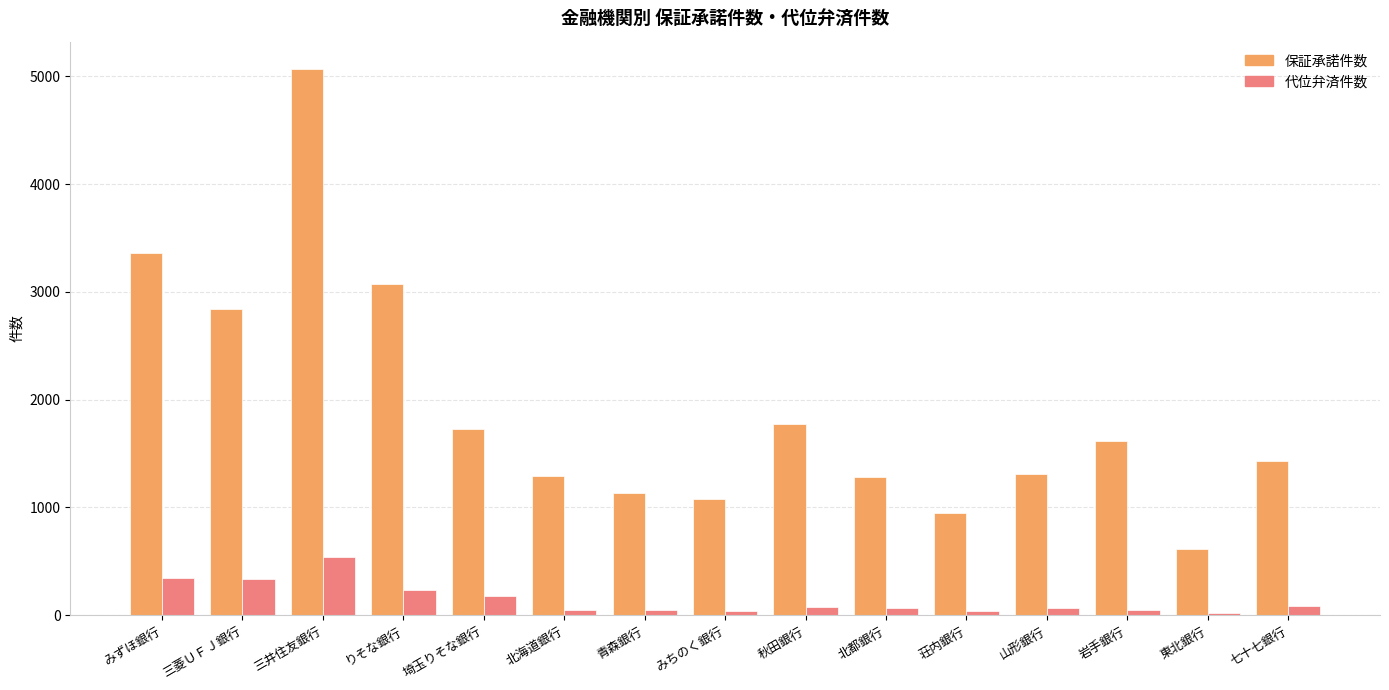

How many groups of bars are there?

15